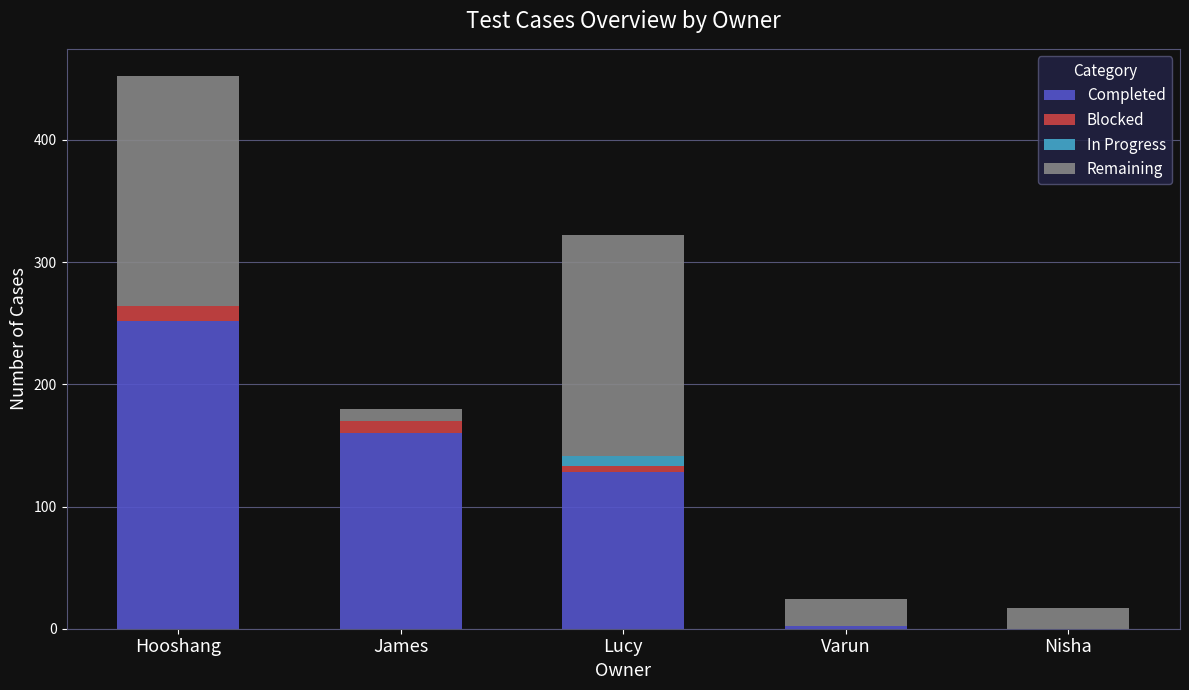

At which category is the sum across all series the highest?

Hooshang